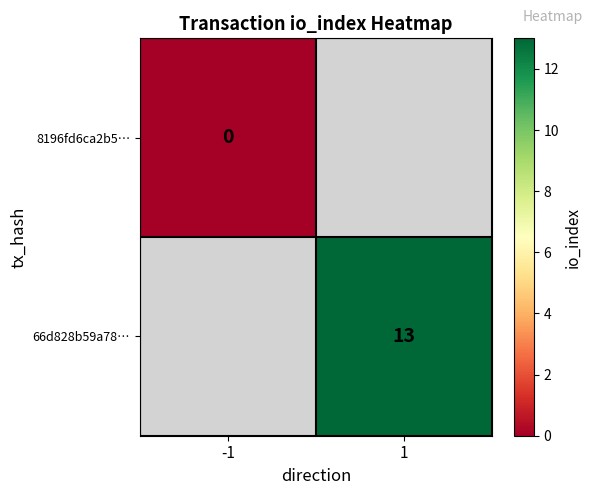

The 66d828b59a78… series shows 13 at 1. True or false?

True